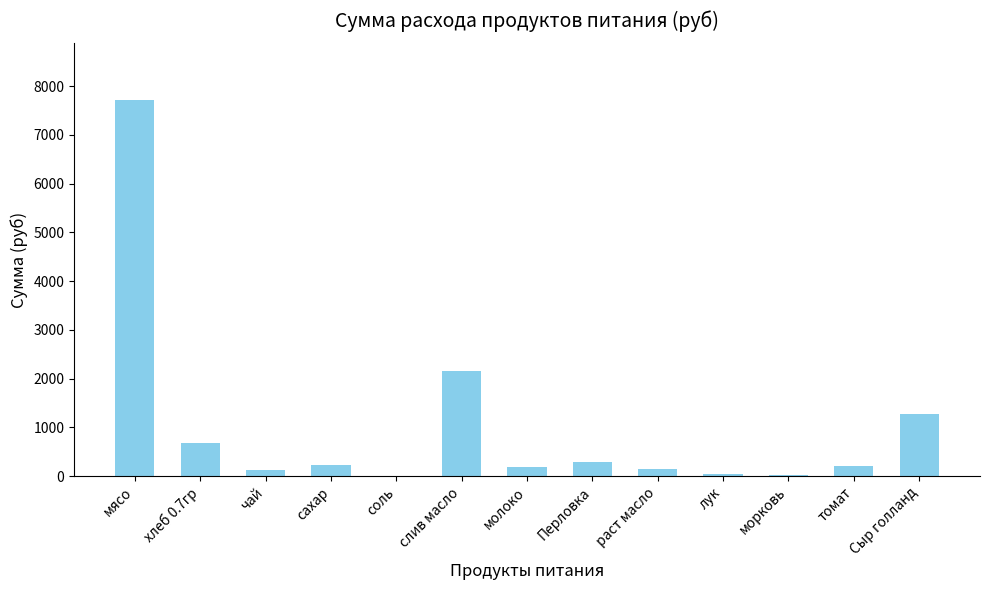

Which has a higher value, мясо or сахар?

мясо